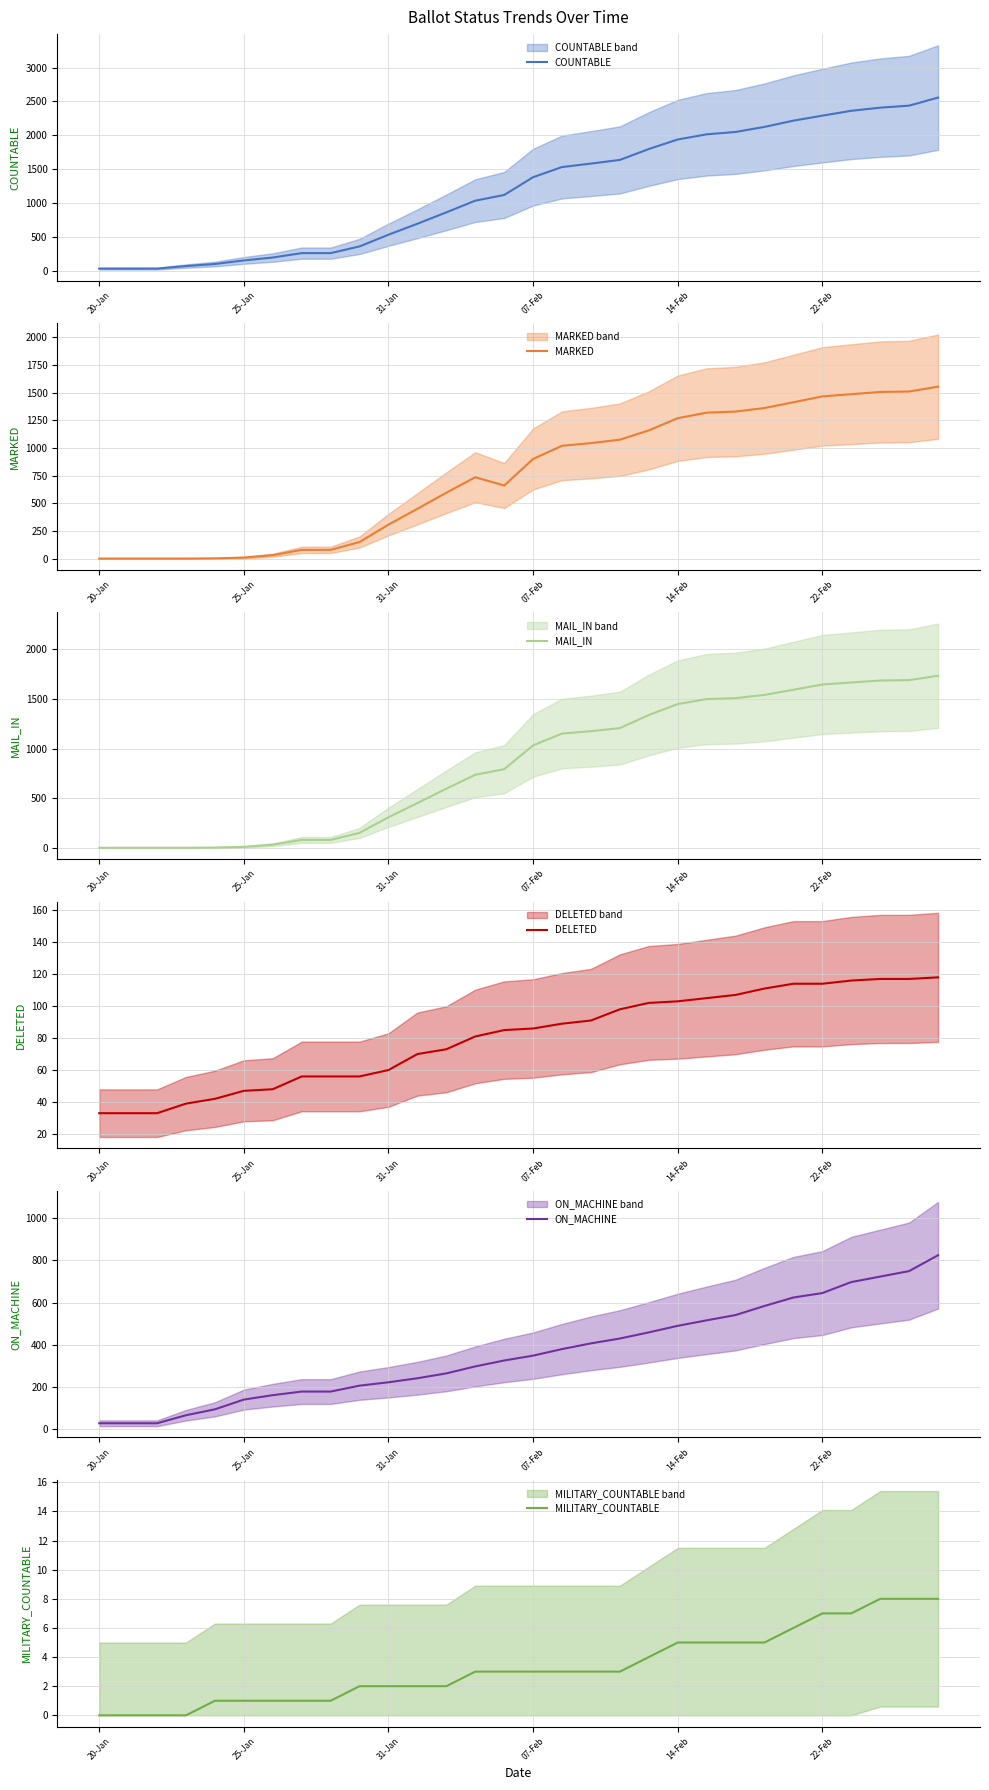

What is the sum of all MILITARY_COUNTABLE values?

99